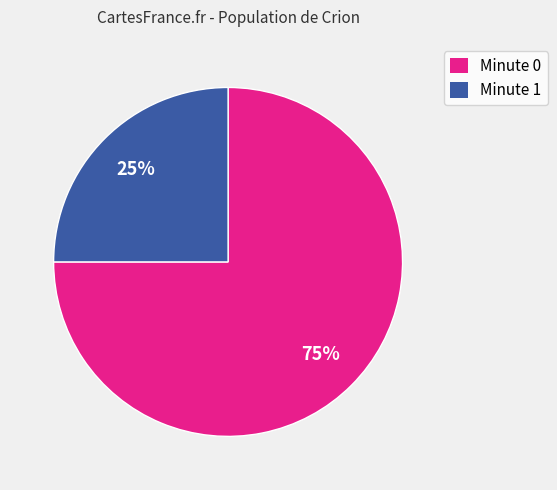

Is there a majority slice in this chart?

Yes